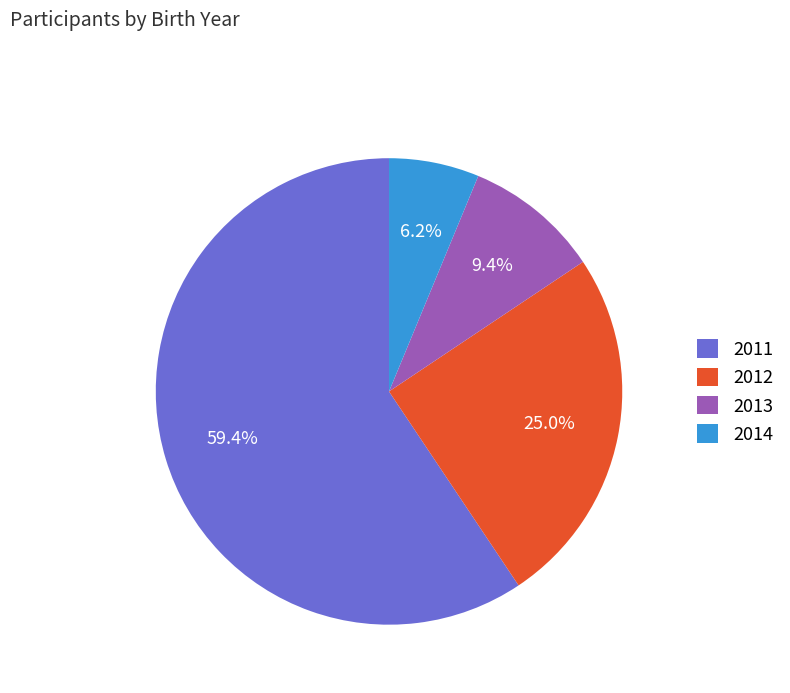

To the nearest percent, what portion does 2013 represent?

9%